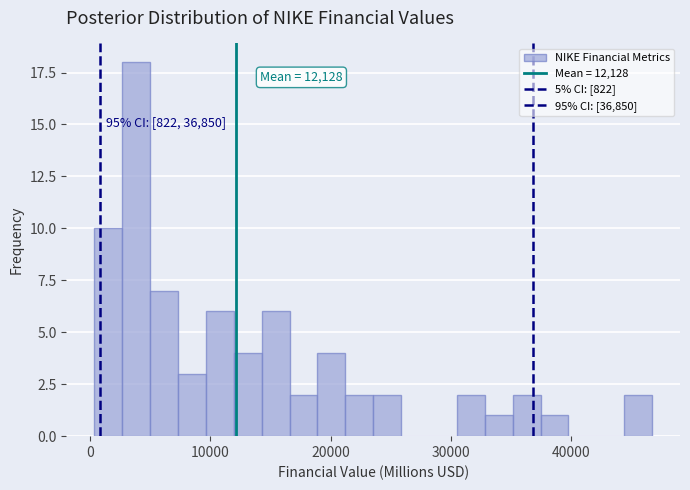

Read against the x-axis, roughly where is the centre of the tallest bar?

4000